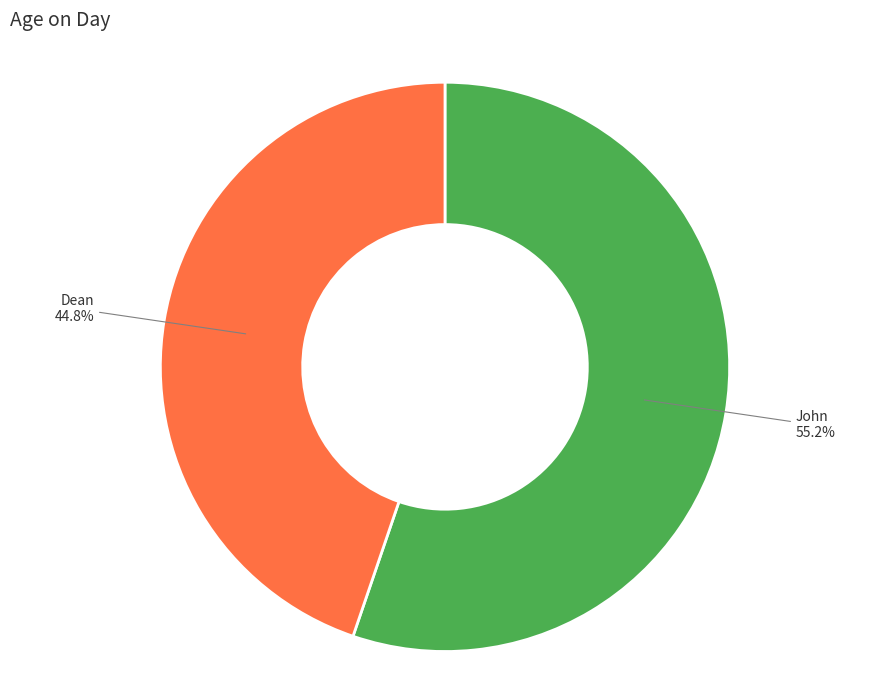

Is there a majority slice in this chart?

Yes